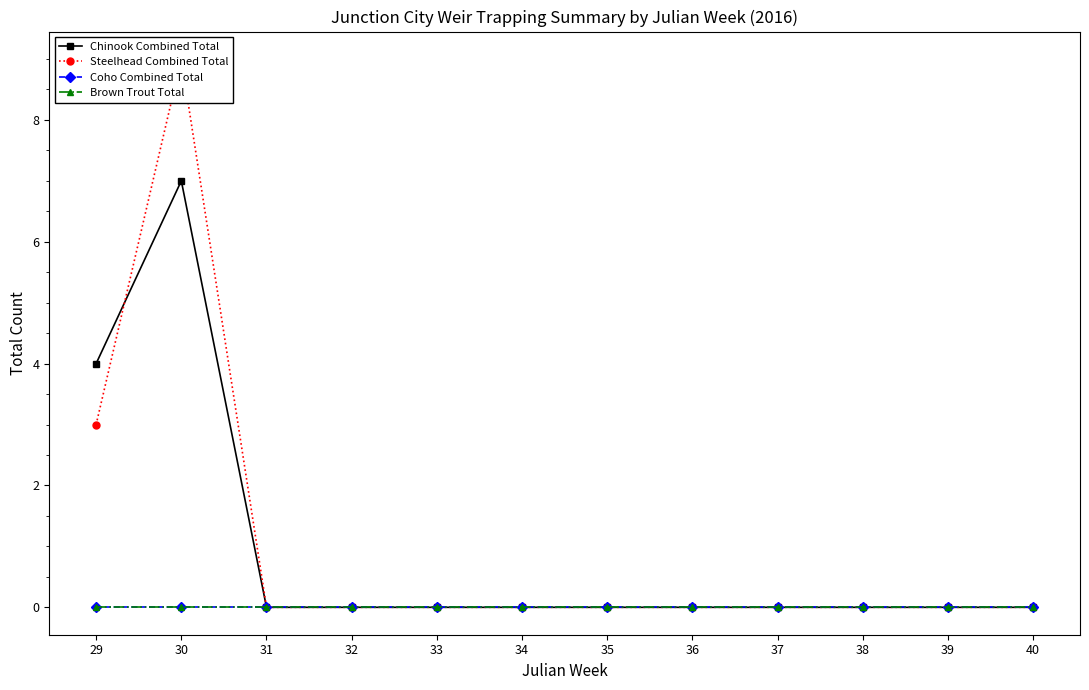

At which label does Chinook Combined Total reach its peak?

30